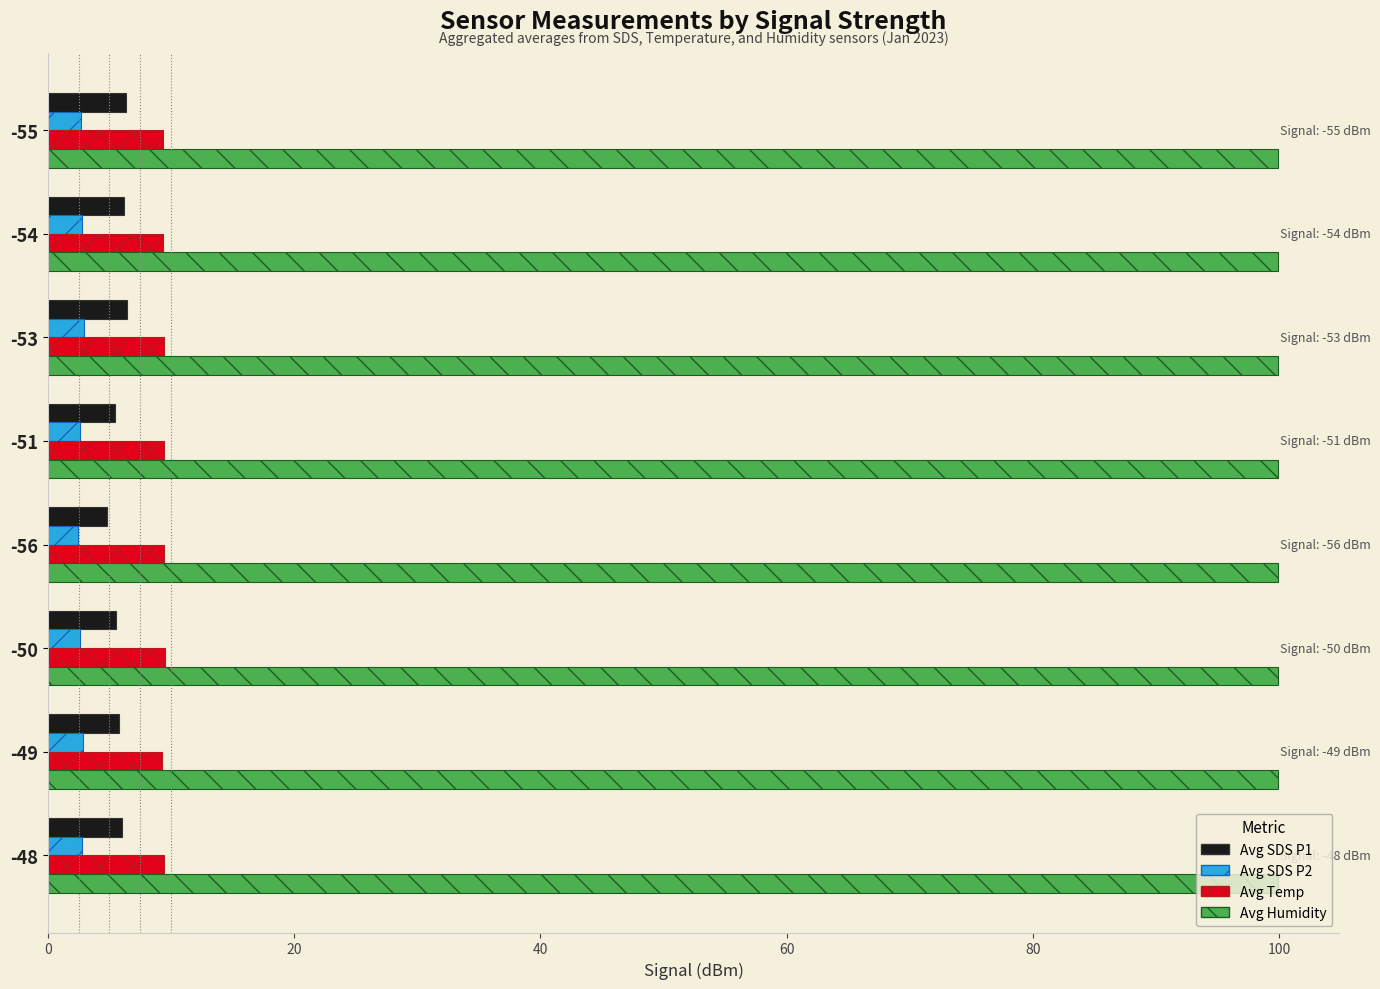

What is the difference between the highest and lowest values at -55?

97.2